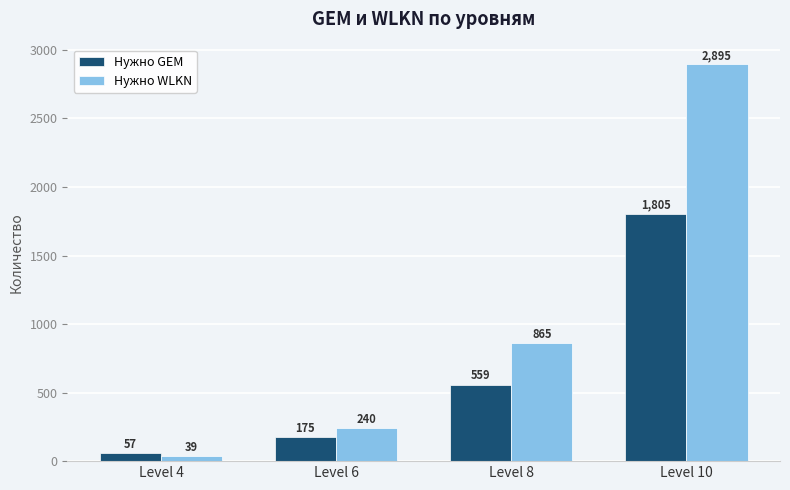

How many values in the Нужно GEM series are below 559?

2